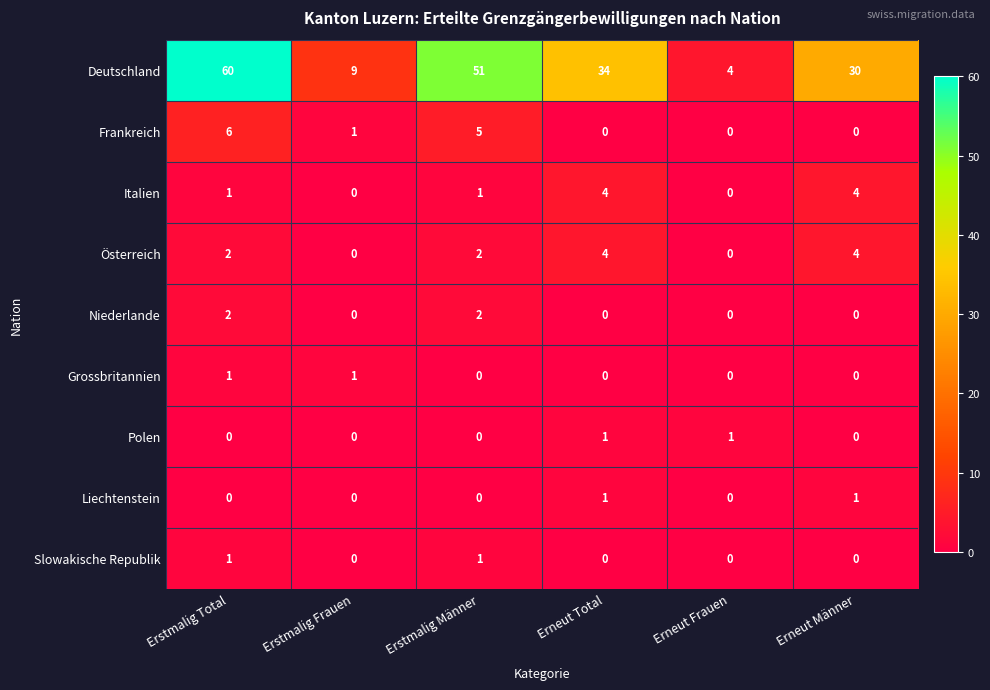

How many series are shown in this chart?

9